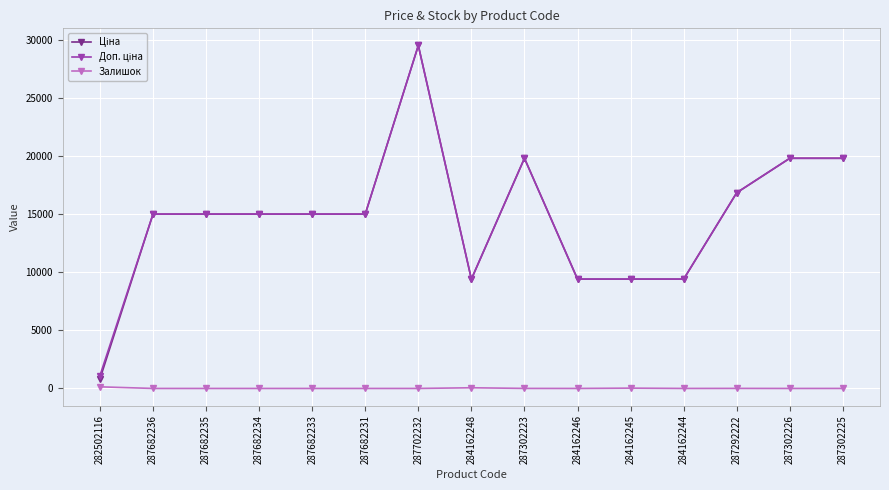

At which category is the sum across all series the highest?

287702232